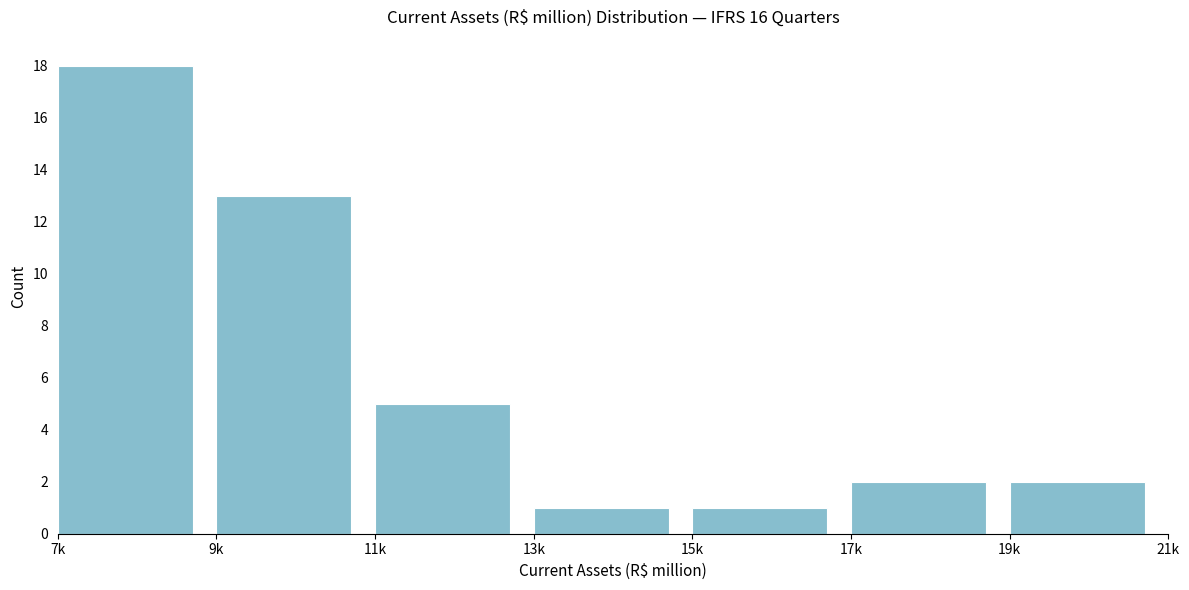

Reading left to right, what are all the values shown in this chart?

18	13	5	1	1	2	2